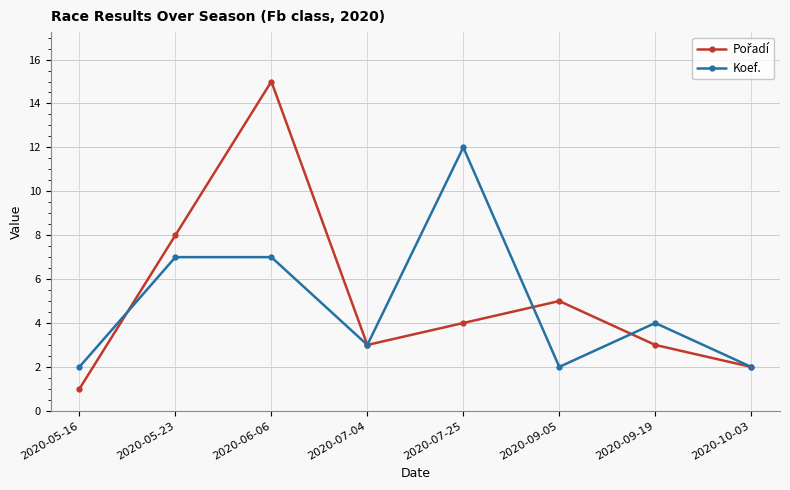

At which category does Koef. reach its first local valley?

2020-07-04